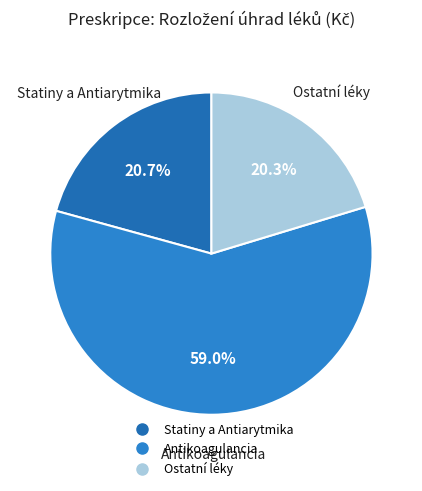

How many slices are in this pie chart?

3